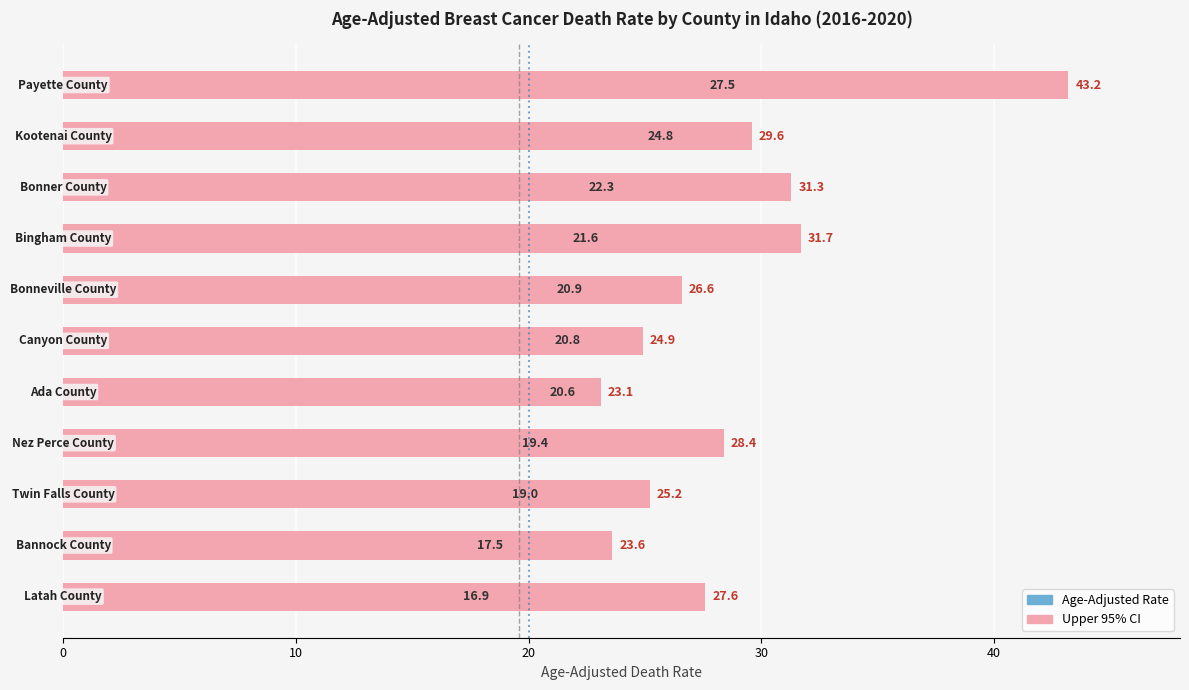

The value of Rate at Bannock County is 4.8. True or false?

False